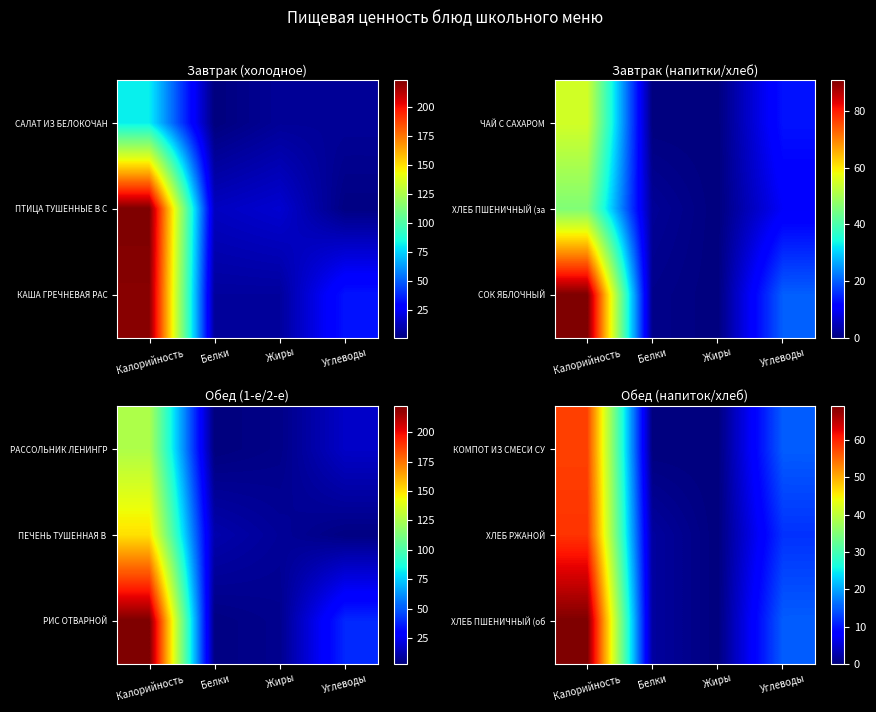

Rank the categories by ХЛЕБ ПШЕНИЧНЫЙ (об value from lowest to highest.

Жиры, Белки, Углеводы, Калорийность